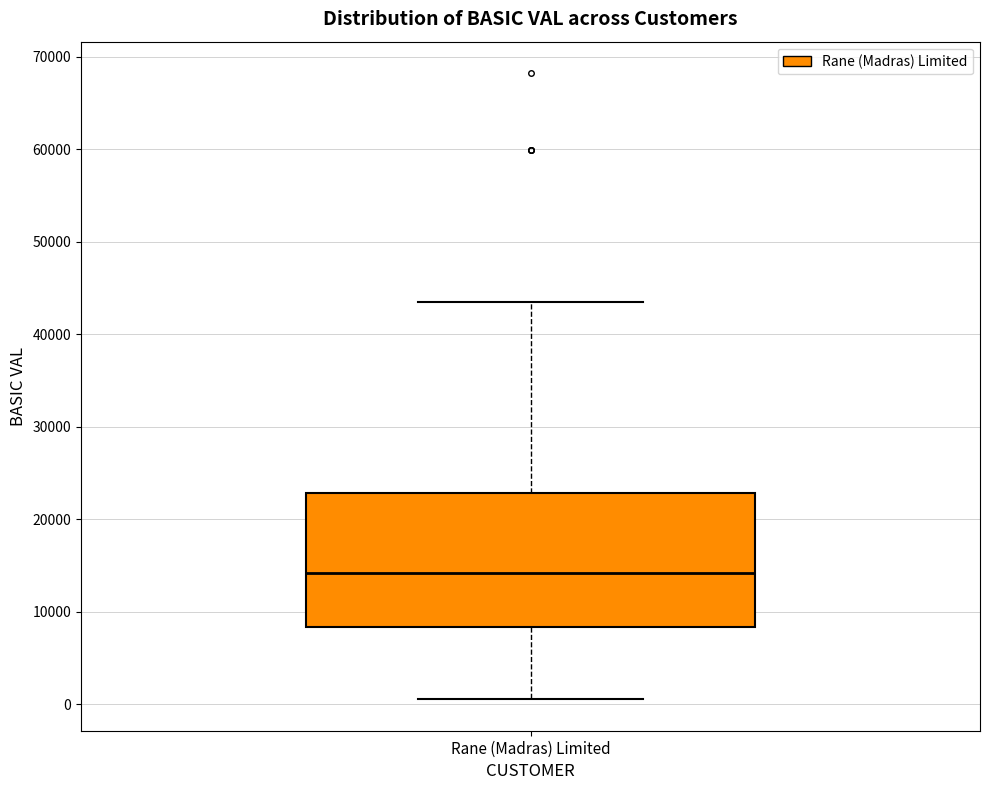

Where does the lower whisker of the box for Rane (Madras) Limited end on the y-axis? The values are not printed on the chart, so give them approximately, as read against the axis.

1000